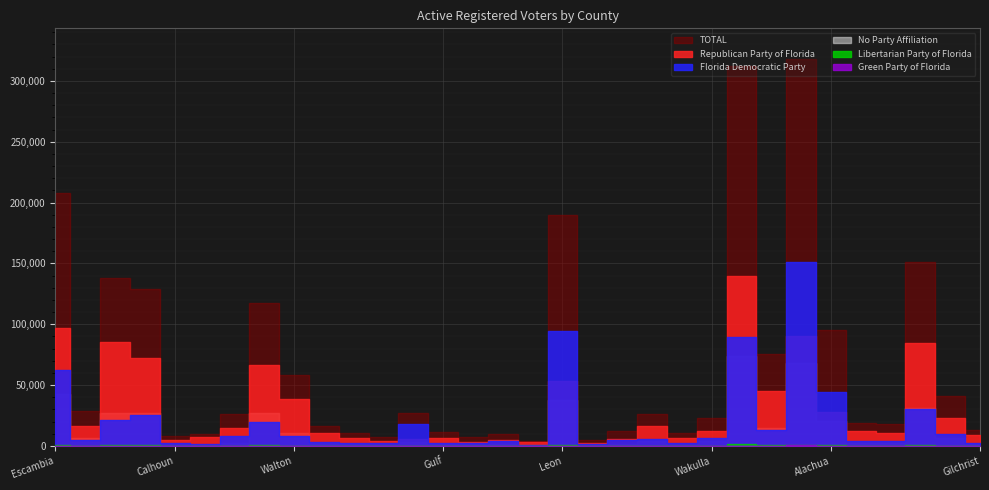

Rank the categories by No Party Affiliation value from lowest to highest.

Lafayette, Liberty, Hamilton, Calhoun, Taylor, Franklin, Holmes, Jefferson, Gulf, Madison, Dixie, Gilchrist, Baker, Washington, Jackson, Bradford, Gadsden, Suwannee, Wakulla, Okaloosa(1), Columbia, Walton, Nassau, Alachua, Okaloosa(2), Santa Rosa, Bay, Clay, Leon, Escambia, Duval(5), Duval(4)